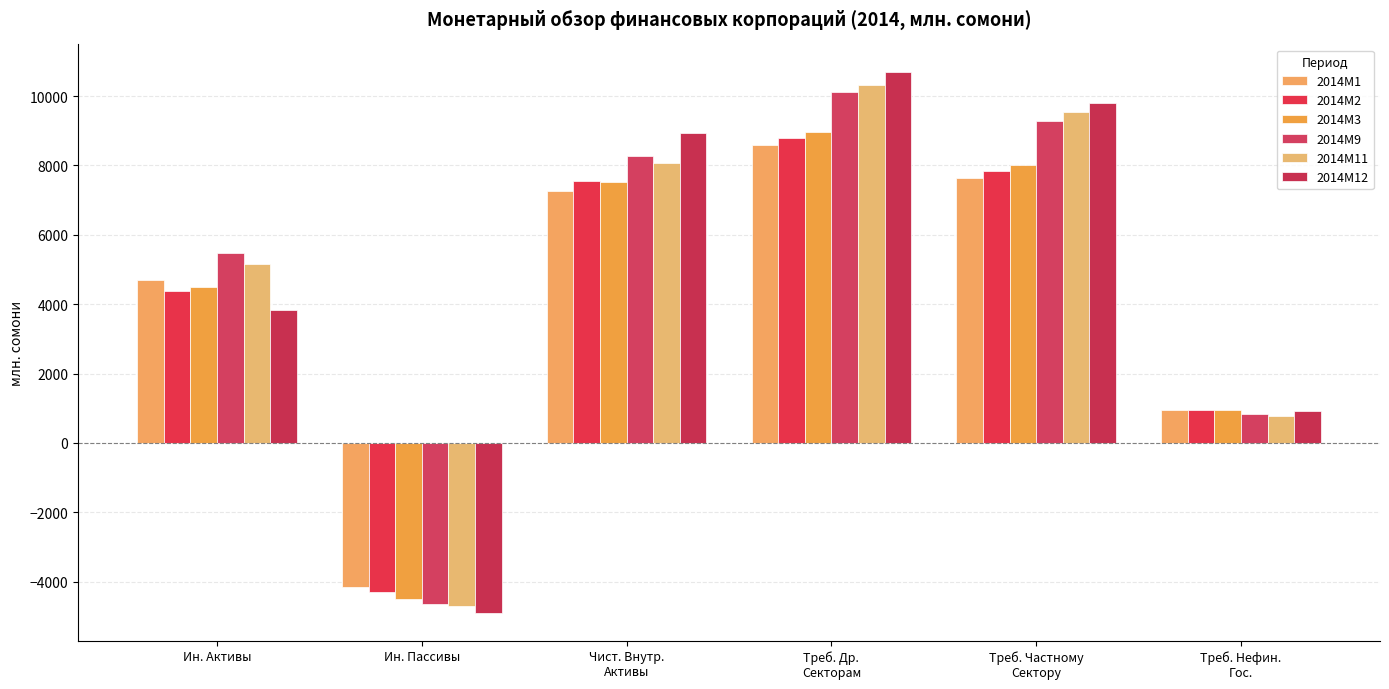

At how many categories does at least one series exceed 5267?

4